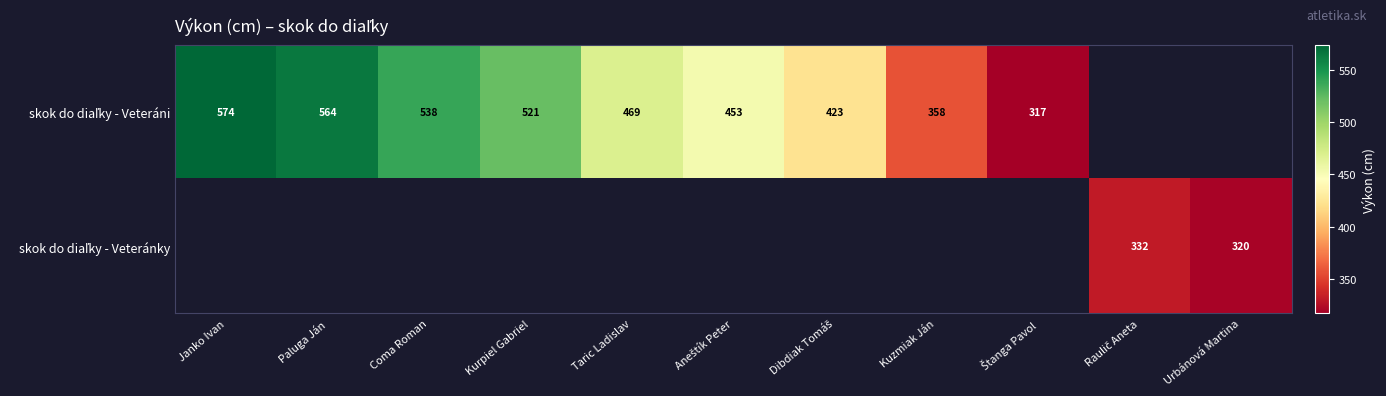

At how many categories does at least one series exceed 336?

8